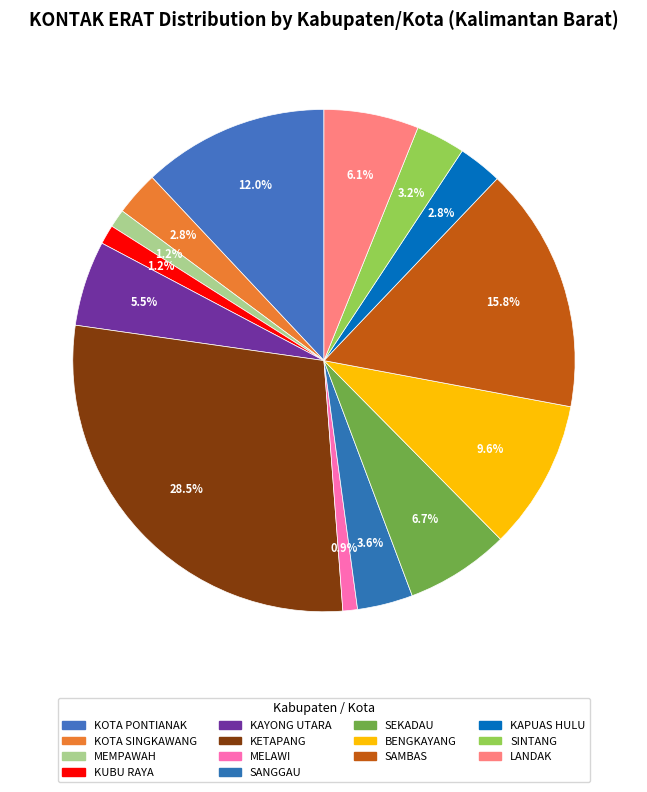

Combined, what portion of the pie is SINTANG and MEMPAWAH?

4.3%